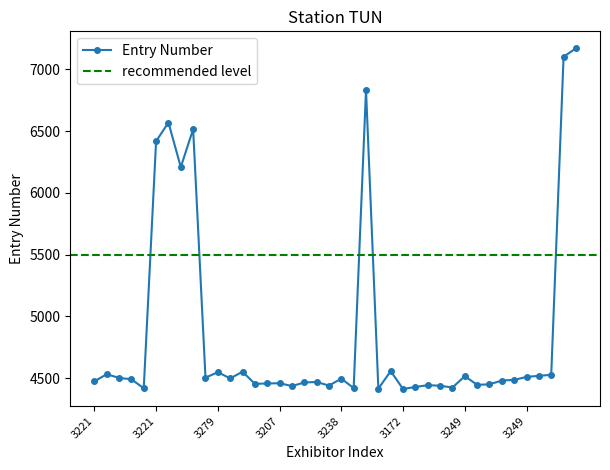

How many interior local peaks (higher than both neighbors) does the data have?

12